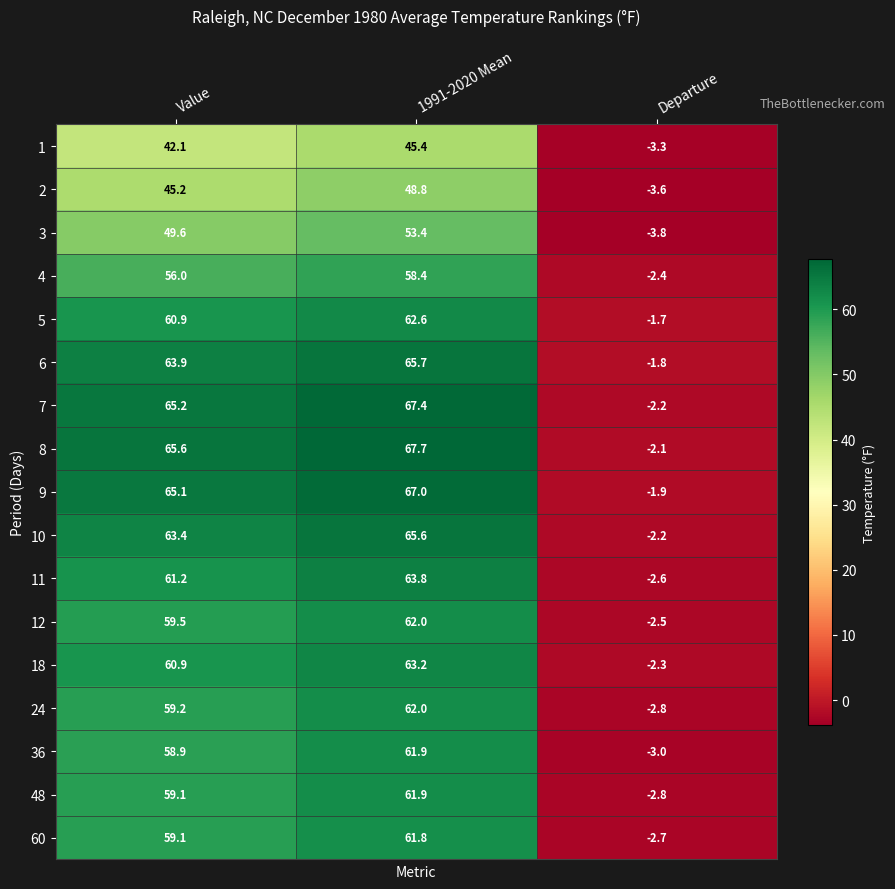

What value does the 2 series have at 1991-2020 Mean?

48.8